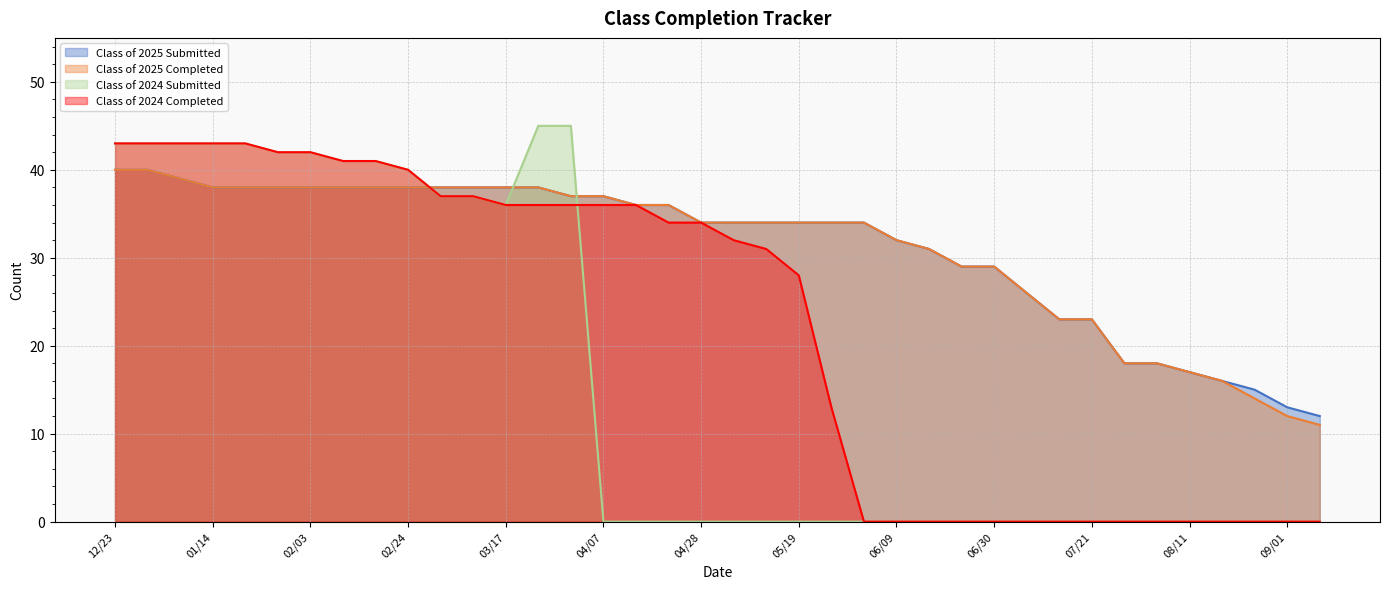

Between 08/25 and 06/30, which is larger?

06/30